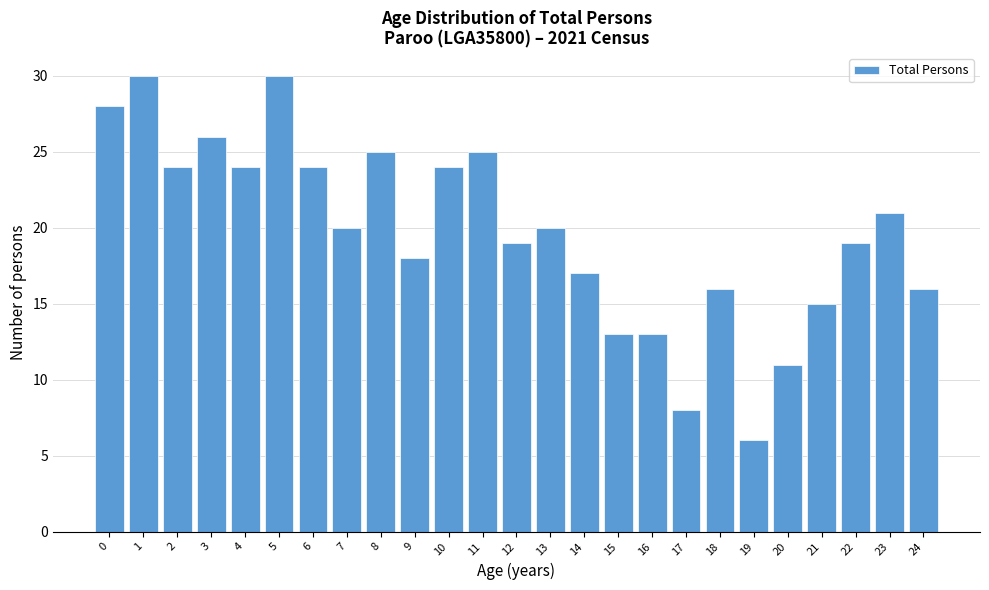

Reading left to right, list all the values displayed in this chart.

0=28	1=30	2=24	3=26	4=24	5=30	6=24	7=20	8=25	9=18	10=24	11=25	12=19	13=20	14=17	15=13	16=13	17=8	18=16	19=6	20=11	21=15	22=19	23=21	24=16